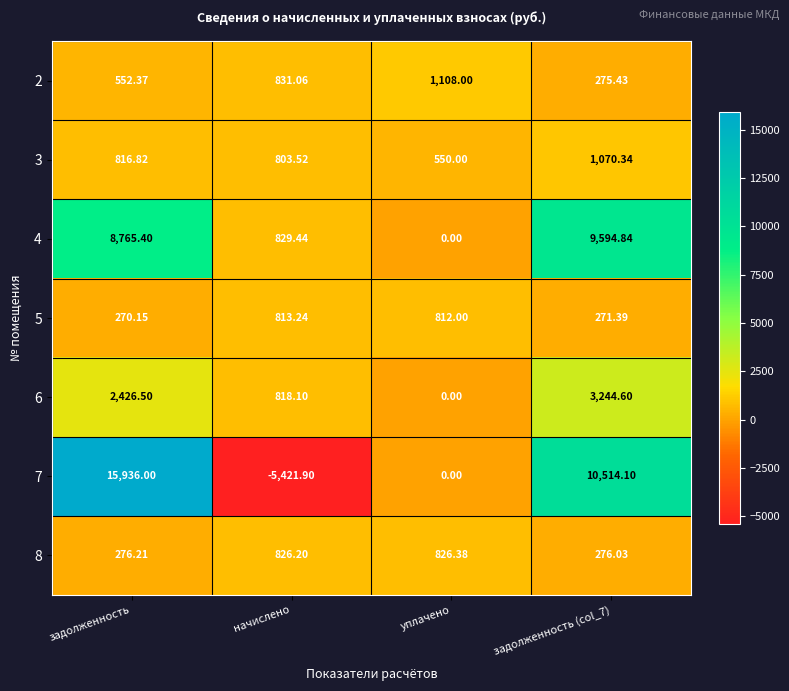

Which category has the highest value across all series?

задолженность